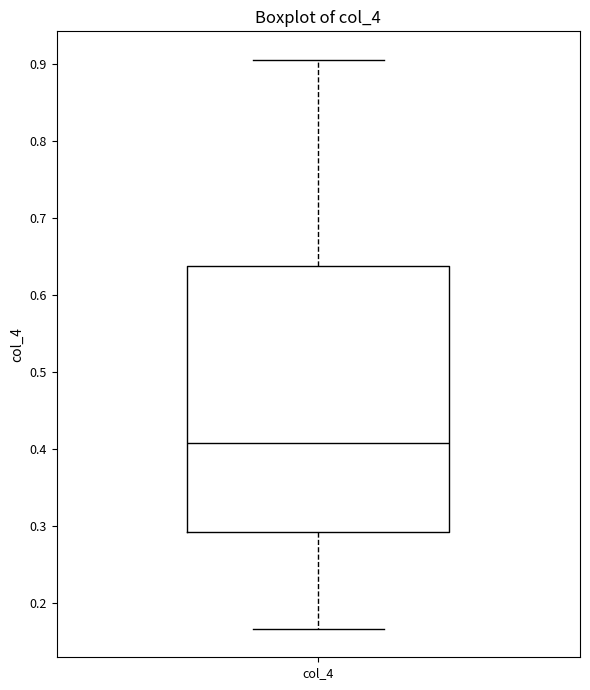

Transcribe this box plot: give where the median line is, the range the box spans, and where the two whiskers end, as read against the y-axis. The values are not printed on the chart, so give them approximately, as read against the axis.

median 0.41, box 0.29 to 0.64, whiskers 0.17 to 0.91